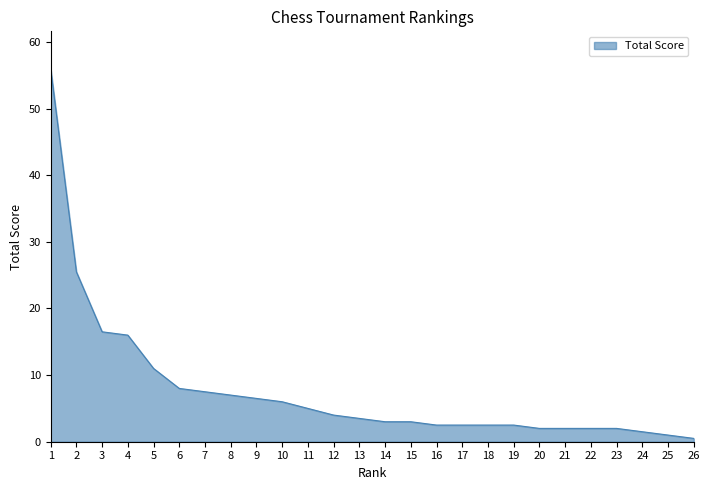

What is the ratio of the value at 17 to the value at 24?

1.7